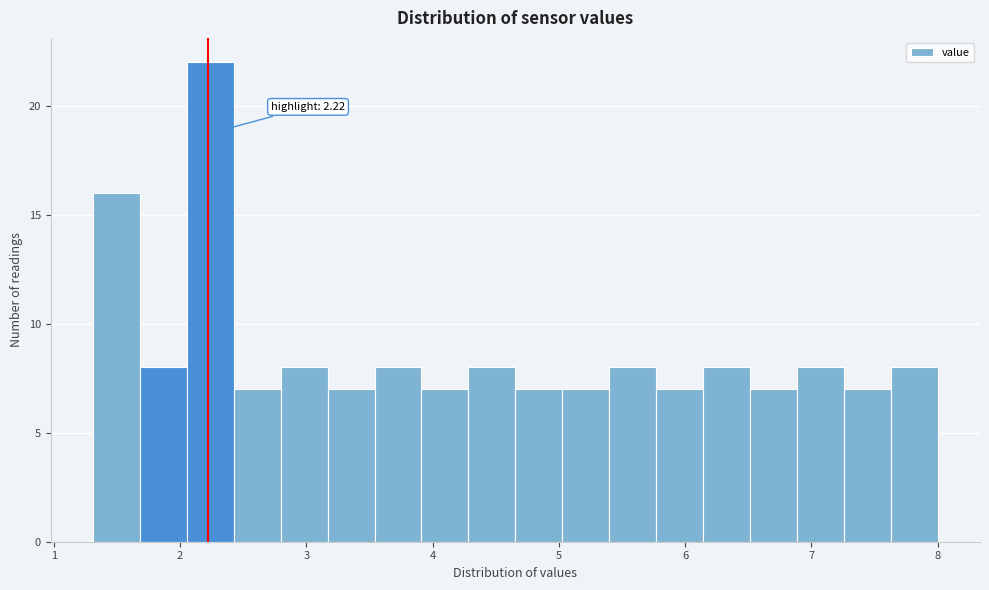

Read against the x-axis, roughly where is the centre of the tallest bar?

2.2